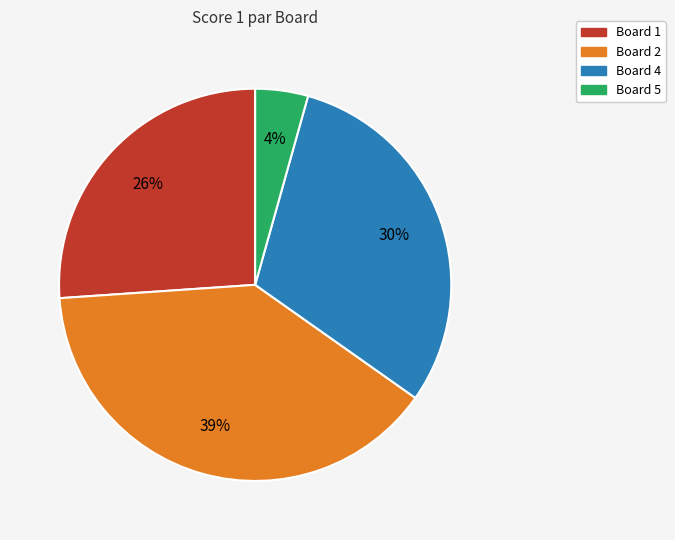

How many segments does this pie chart have?

4